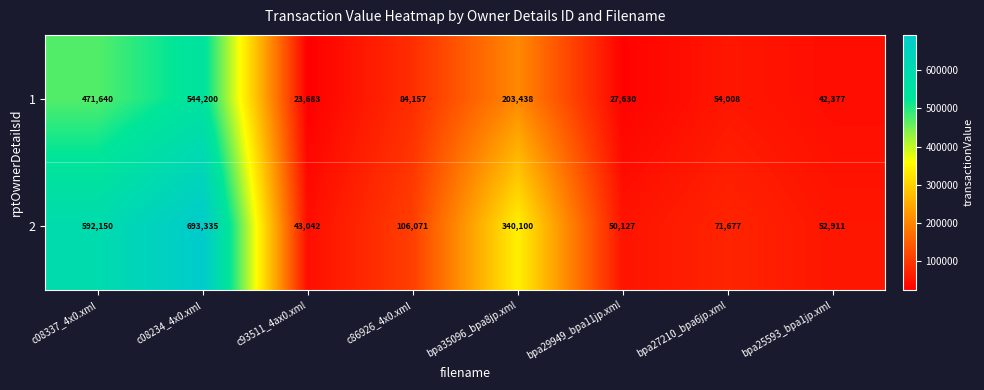

What is the average value of the 1 series?

181392